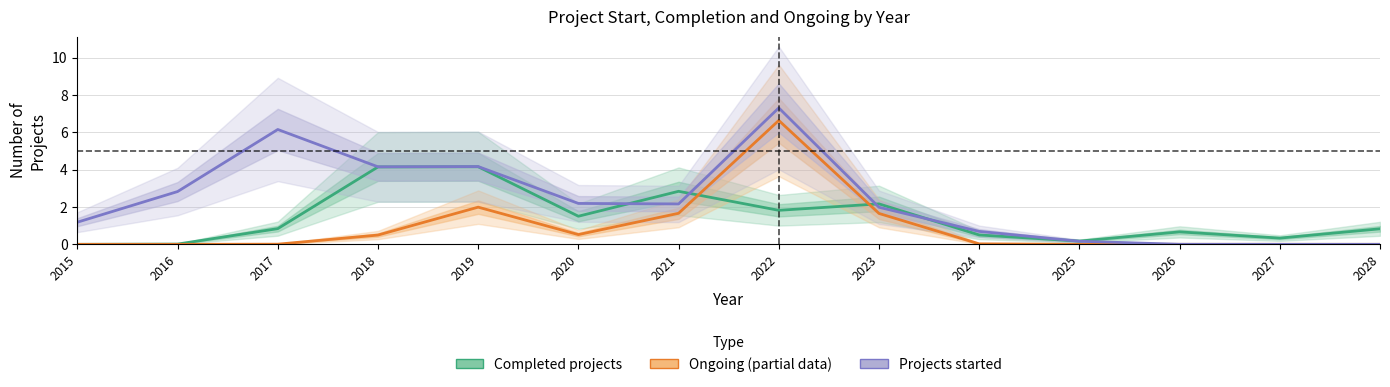

Reading right to left, what are all the values shown in this chart?

Completed projects: 2028=0.8	2027=0.3	2026=0.7	2025=0.2	2024=0.5	2023=2.2	2022=1.8	2021=2.8	2020=1.5	2019=4.2	2018=4.1	2017=0.8	2016=0.0	2015=0.0
Ongoing (partial data): 2028=0.0	2027=0.0	2026=0.0	2025=0.0	2024=0.0	2023=1.7	2022=6.6	2021=1.7	2020=0.5	2019=2.0	2018=0.5	2017=0.0	2016=0.0	2015=0.0
Projects started: 2028=0.0	2027=0.0	2026=0.0	2025=0.2	2024=0.7	2023=2.0	2022=7.3	2021=2.2	2020=2.2	2019=4.2	2018=4.2	2017=6.2	2016=2.8	2015=1.2